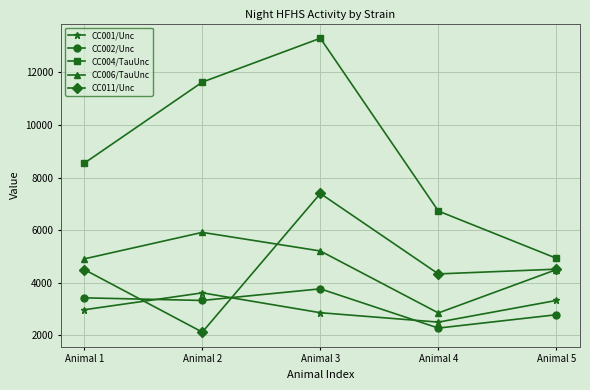

How many categories are shown in the chart?

5